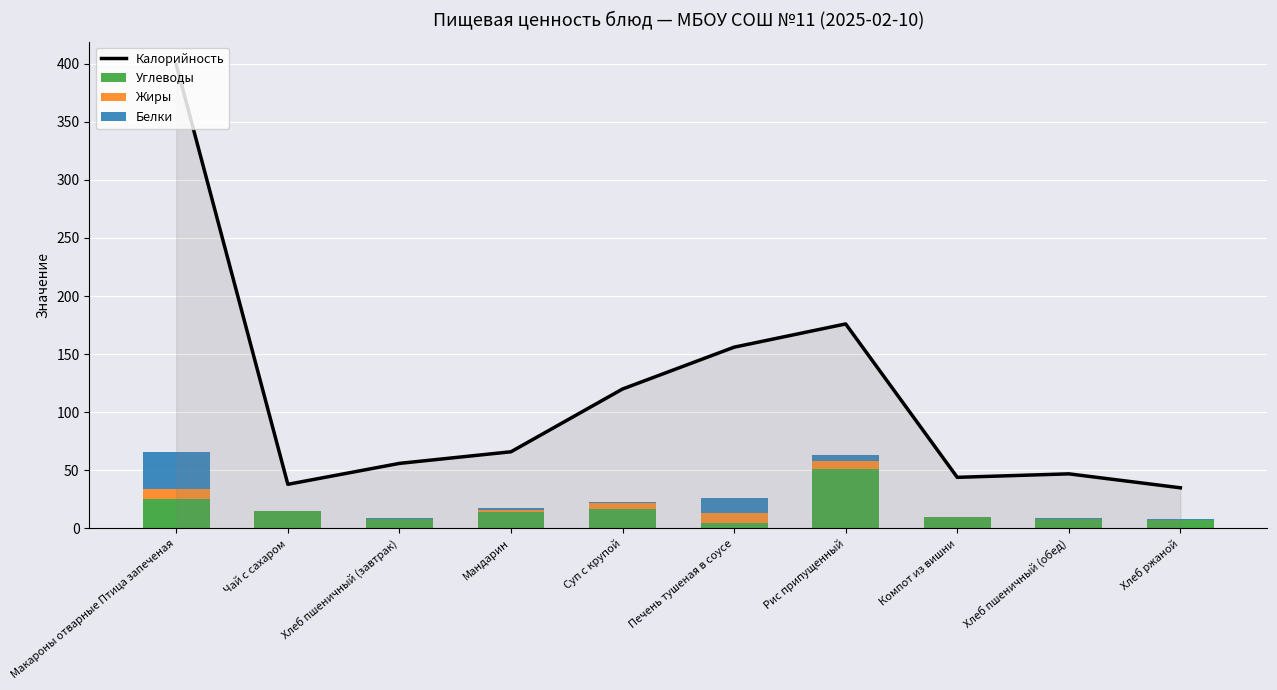

Reading right to left, transcribe all the data shown in this chart.

Калорийность: 35.0	47.0	44.0	176.0	156.0	120.0	66.0	56.0	38.0	399.0
Углеводы: 7.0	8.0	10.0	51.0	5.0	17.0	14.0	8.0	15.0	25.0
Жиры: 0.0	0.0	0.0	7.0	8.0	5.0	2.0	0.0	0.0	9.0
Белки: 1.0	1.2	0.0	5.0	13.0	1.0	2.0	1.2	0.0	32.0